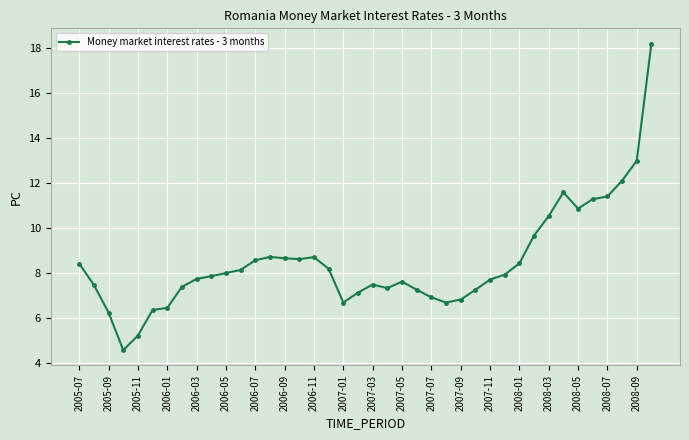

True or false: there are more than 0 points higher than both neighbors.

True